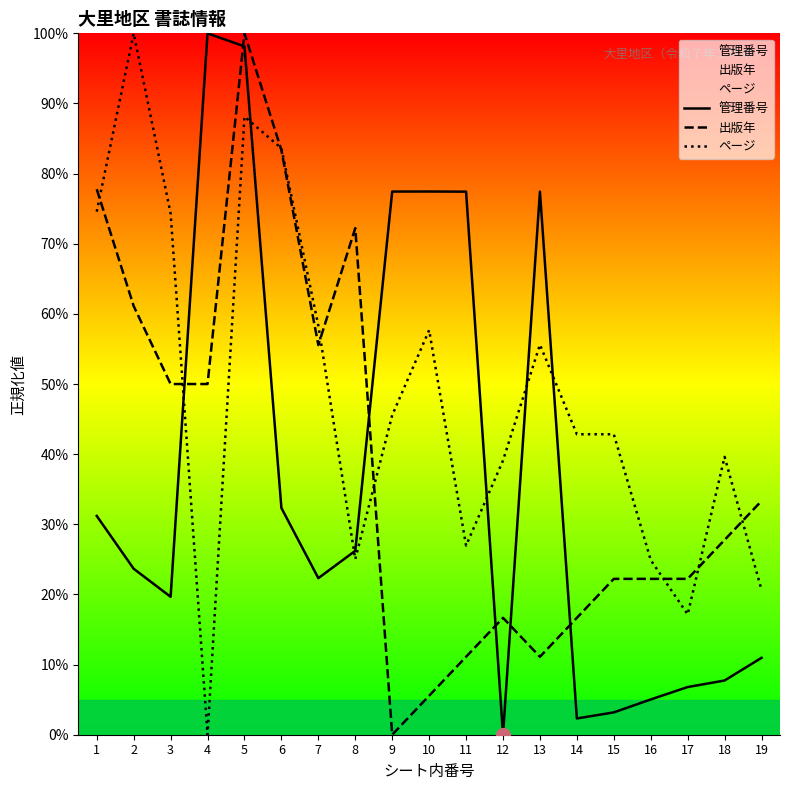

True or false: 管理番号 has more than 2 points higher than both neighbors.

True